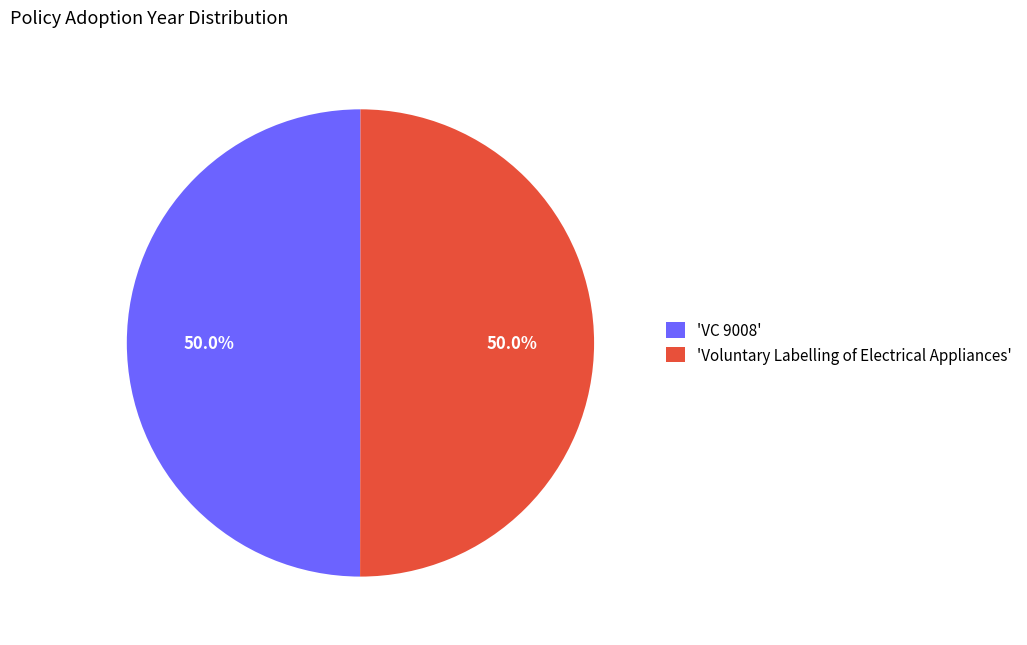

Combined, do 'Voluntary Labelling of Electrical Appliances' and 'VC 9008' account for over 50%?

Yes